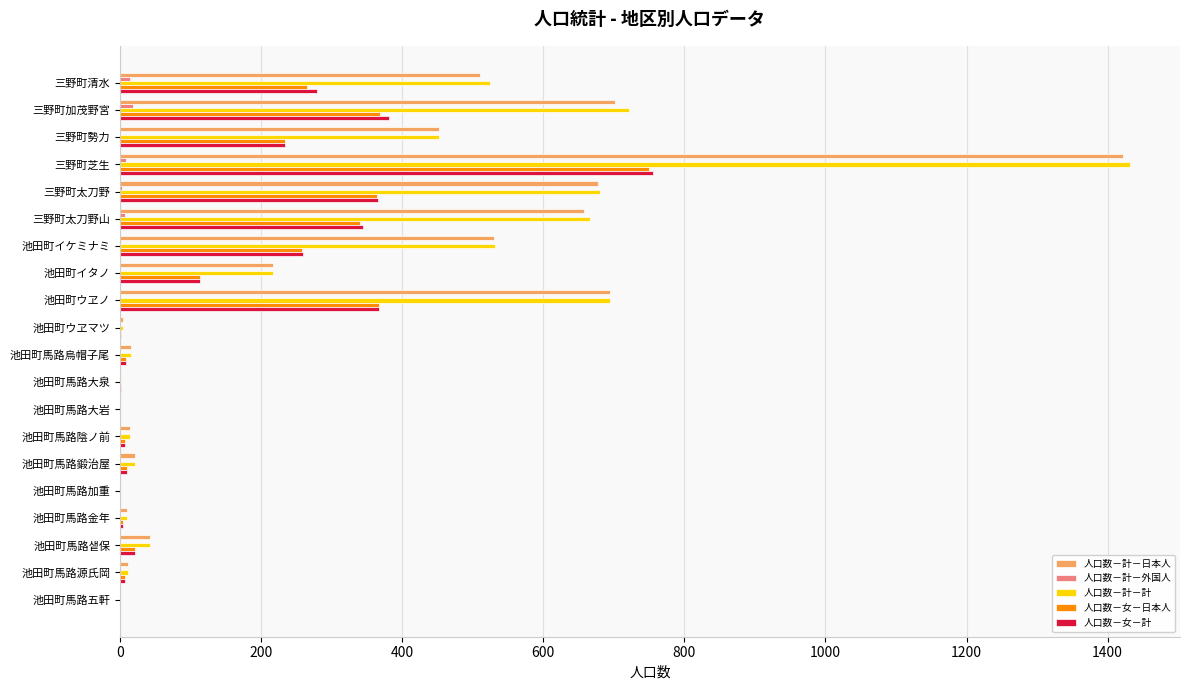

True or false: 人口数－計－外国人 has a value of 0 at 池田町馬路金年.

True